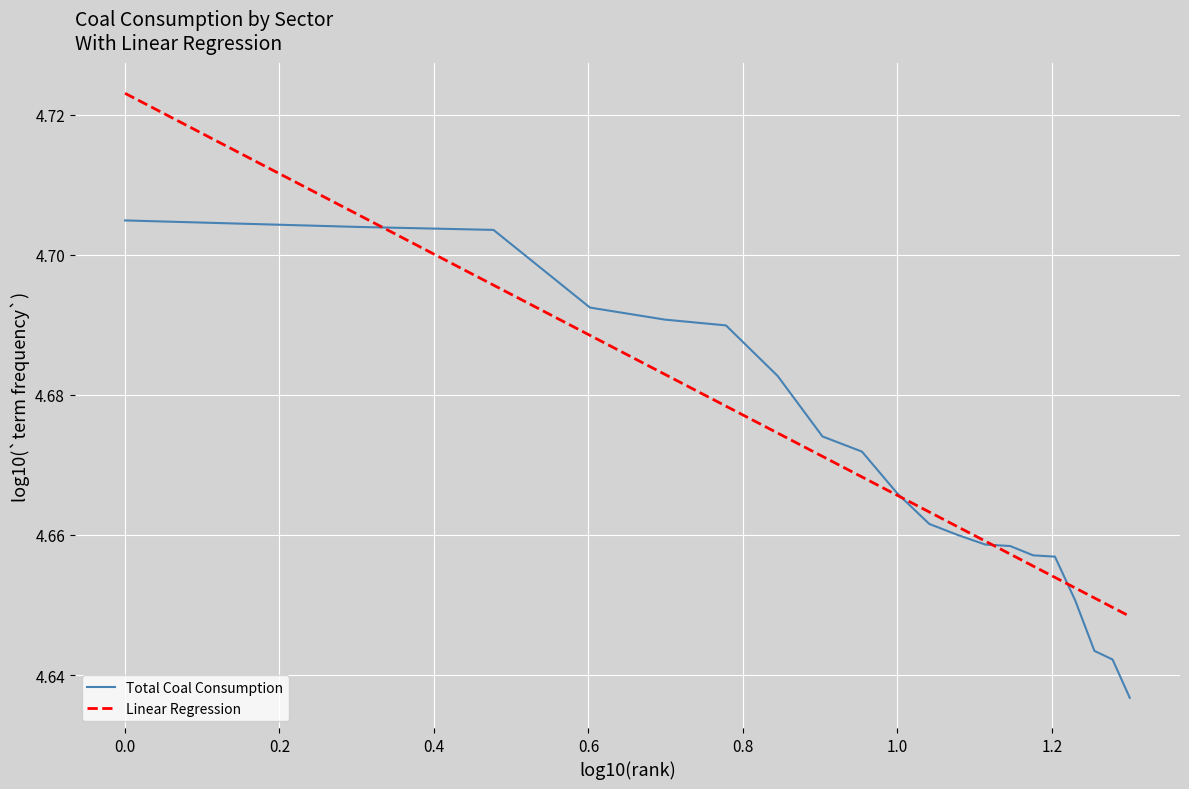

Which series has the largest range (max minus min)?

Linear Regression